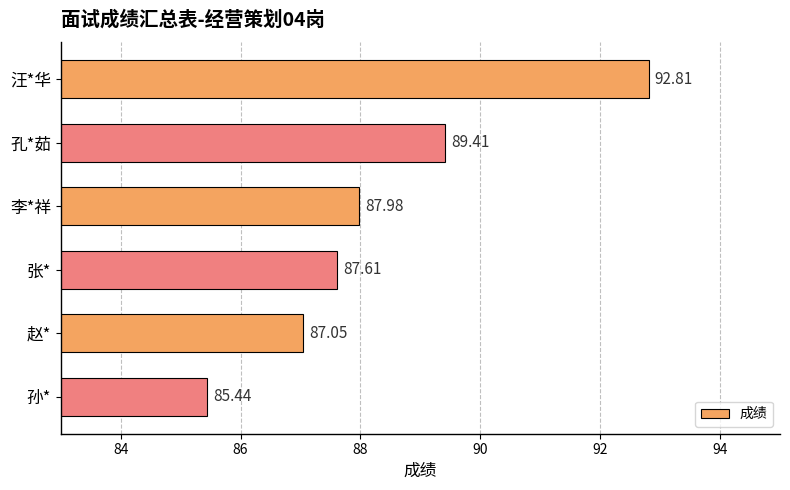

At which category does the chart reach its minimum across all series?

孙*